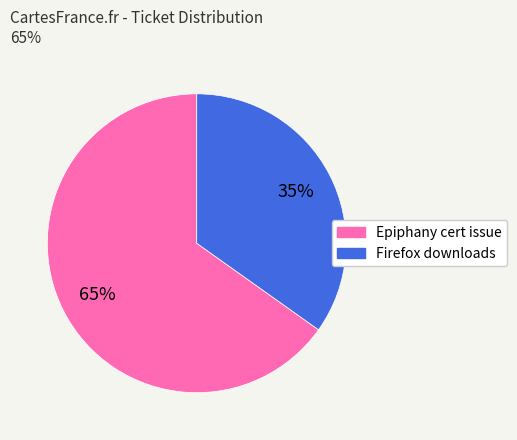

To the nearest percent, what is the average slice percentage?

50%